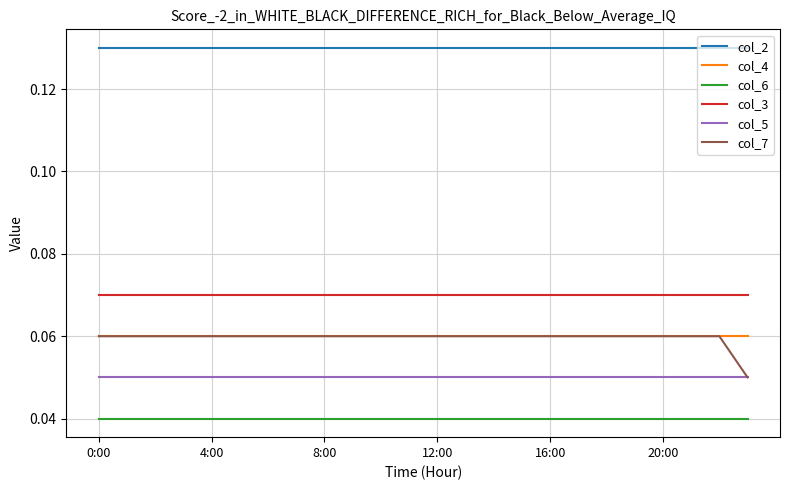

Does the chart have visible grid lines?

Yes